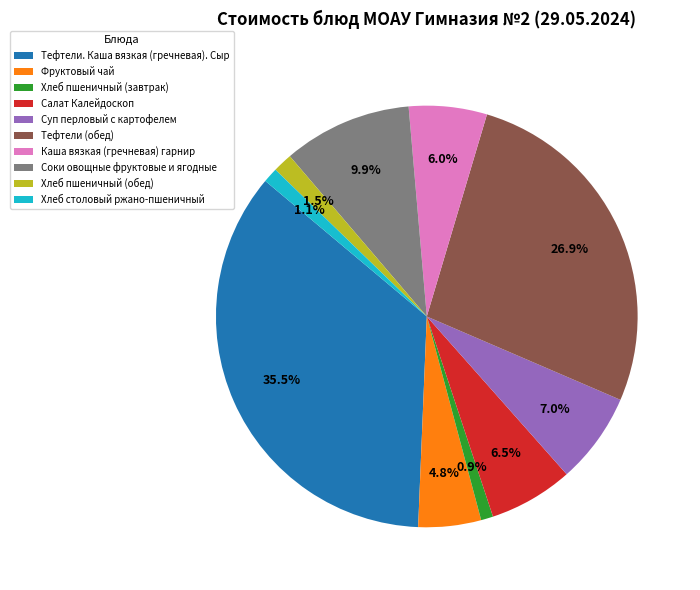

What is the ratio of the value at Хлеб пшеничный (завтрак) to the value at Хлеб пшеничный (обед)?

0.6